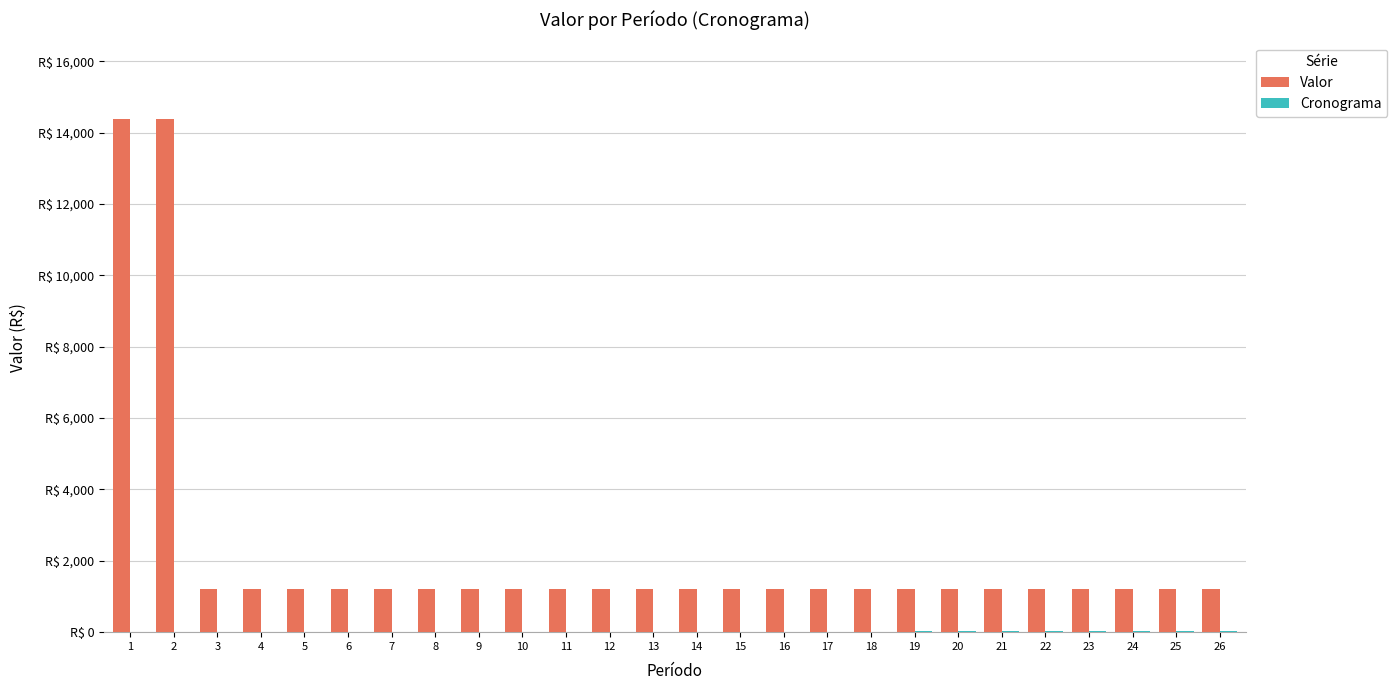

Which series has the largest total across all categories?

Valor